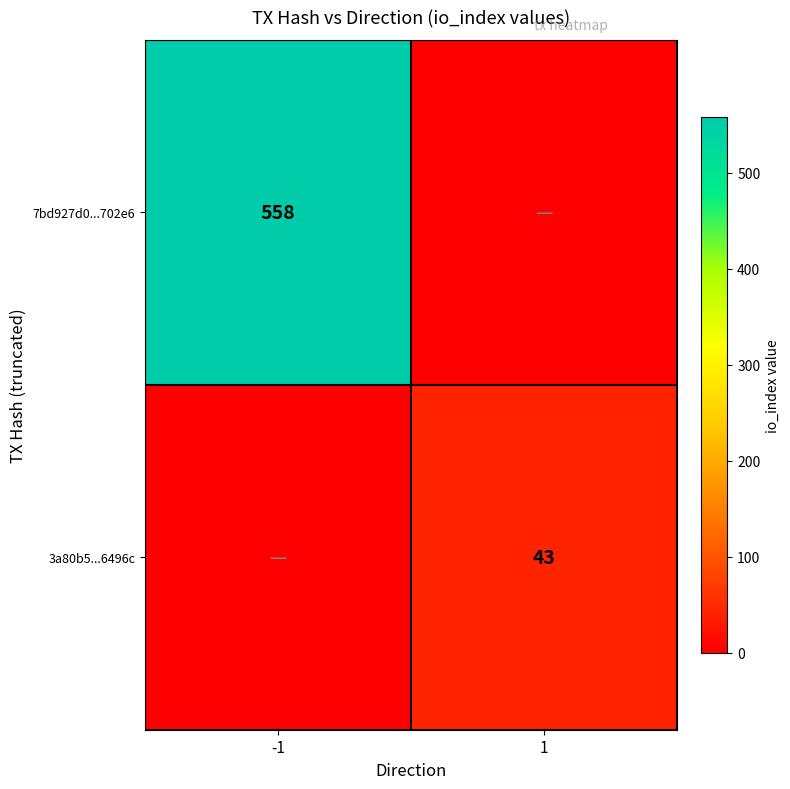

True or false: 7bd927d0...702e6 has a value of 558 at -1.

True